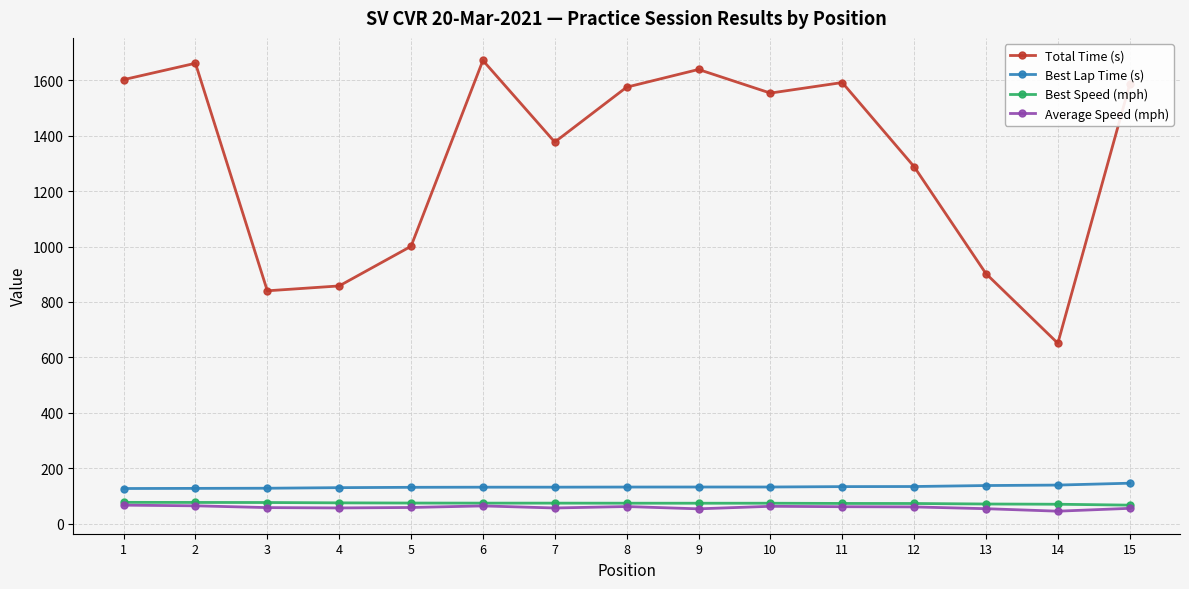

What is the difference between the maximum and second lowest values in the Total Time (s) series?

831.8